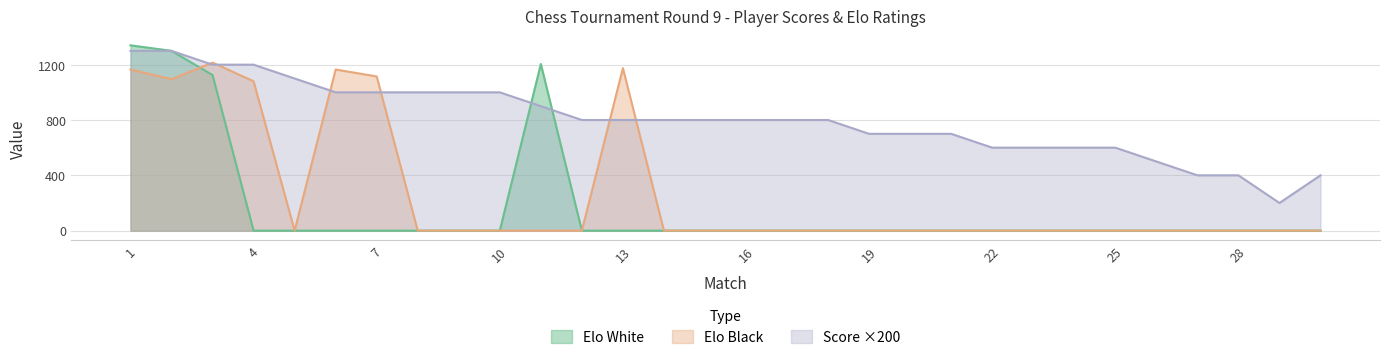

What is the sum of all Elo_White values?

4970